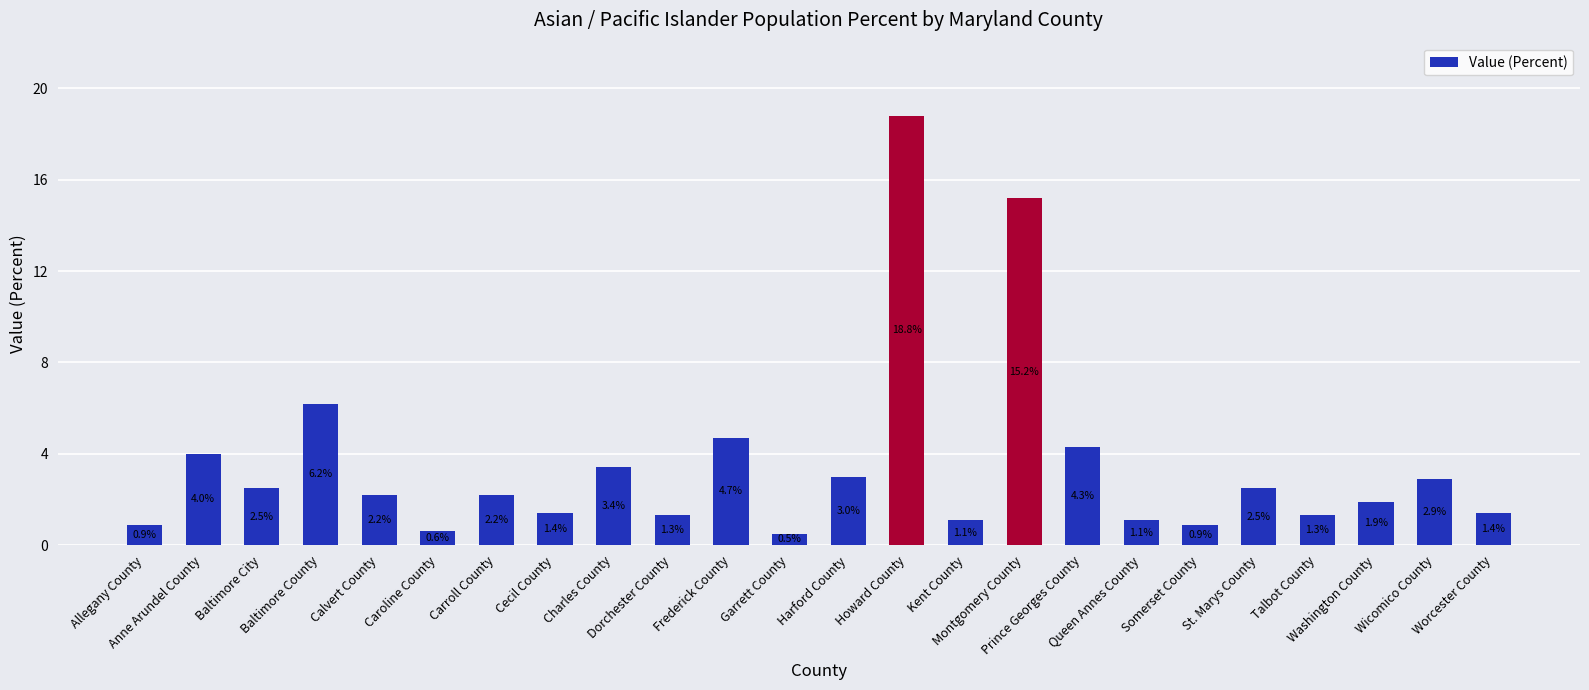

What is the value of the 14th bar from the left?

18.8